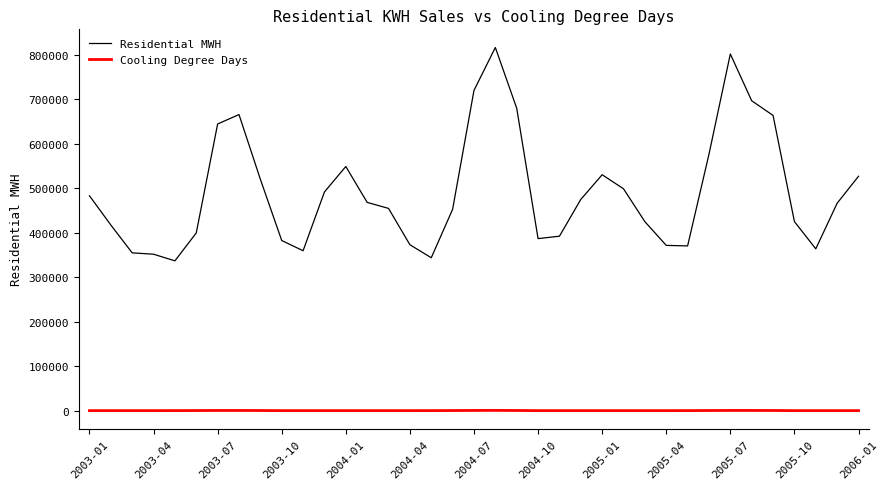

True or false: Residential MWH and Cooling Degree Days cross at least once.

False